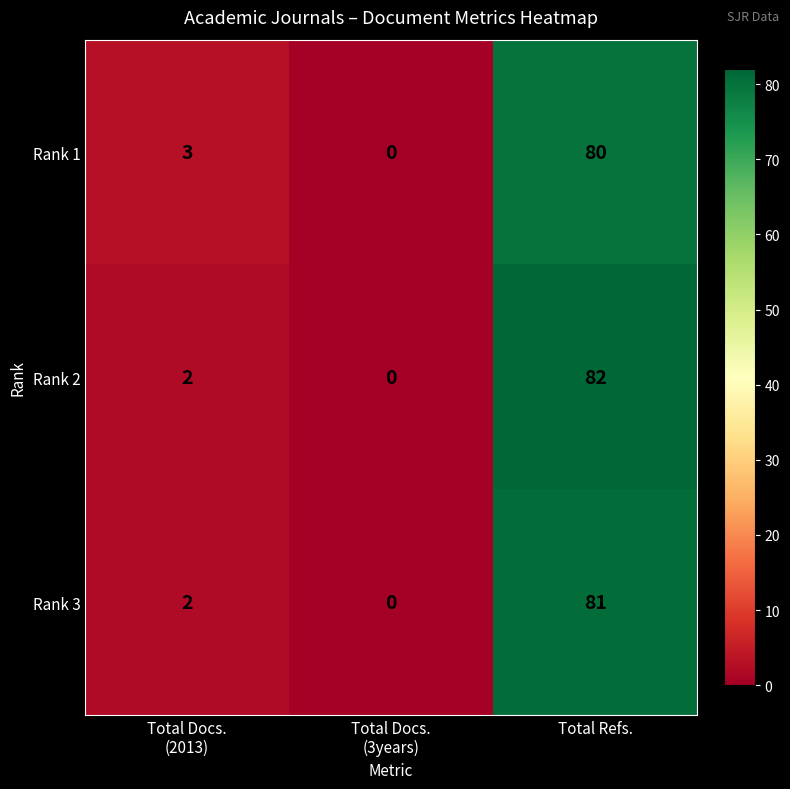

What is the average value of the Rank 3 series?

28